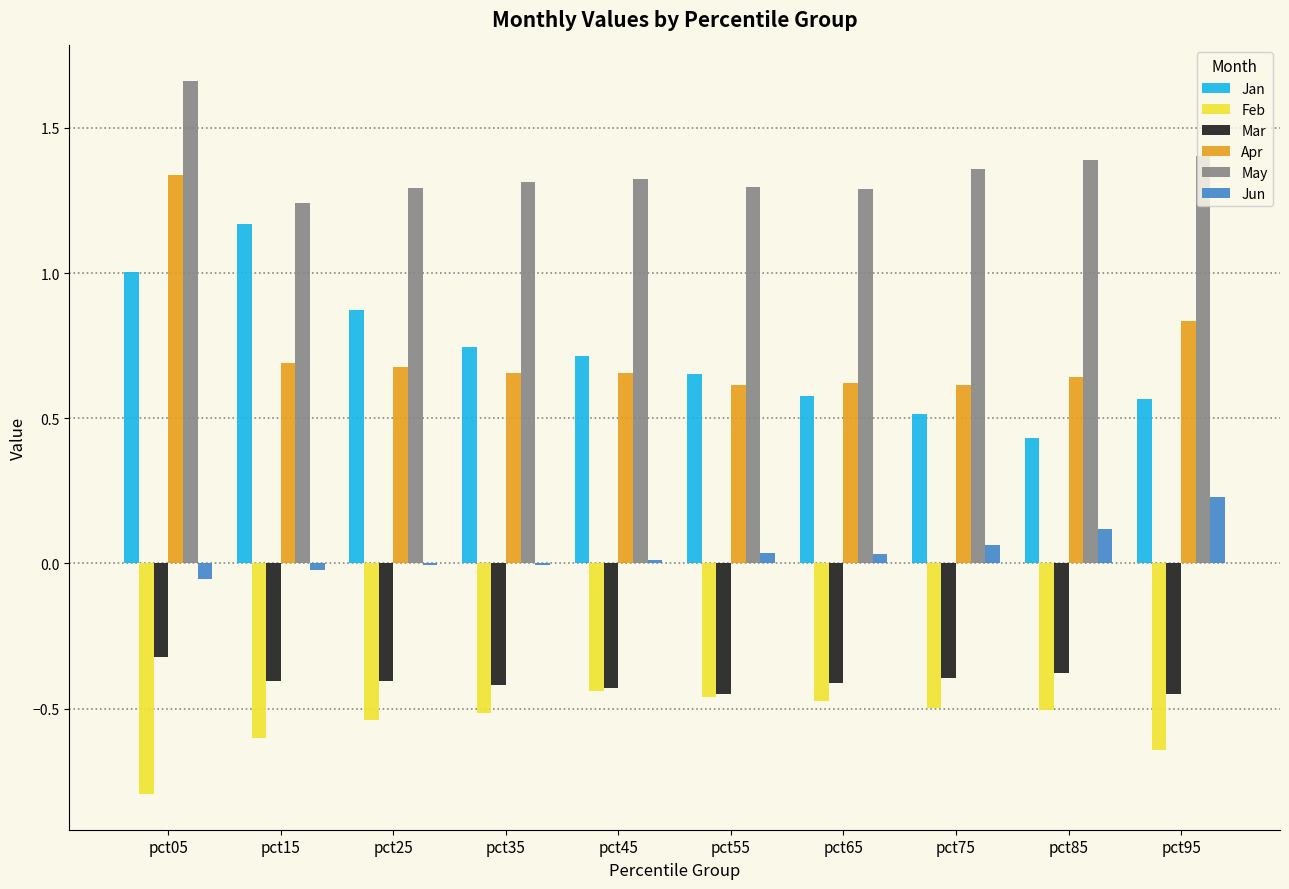

At which category is the sum across all series the highest?

pct05